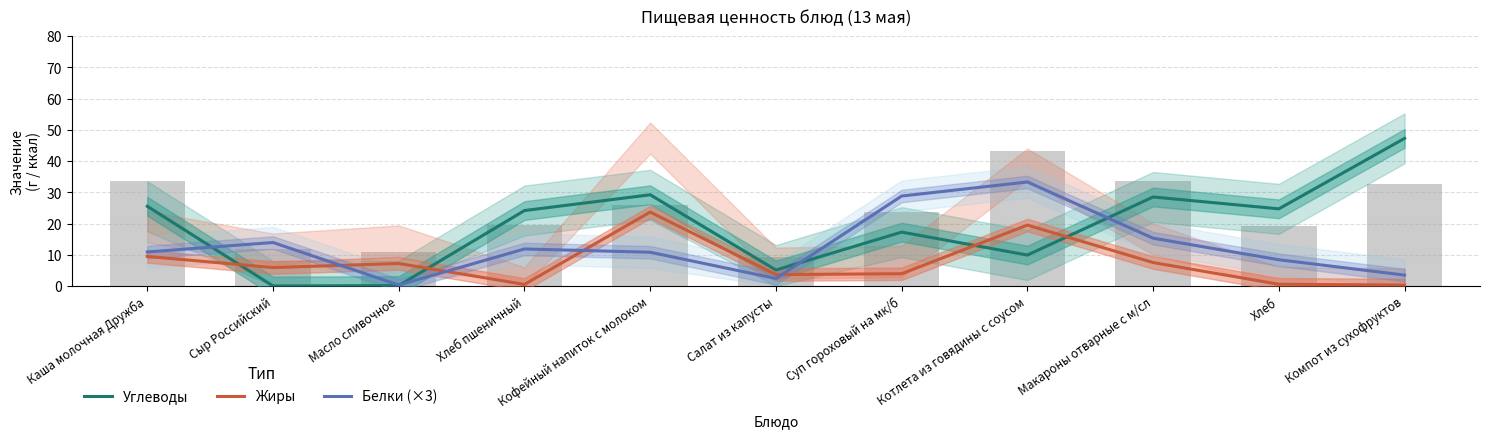

At which category does the chart reach its minimum across all series?

Сыр Российский